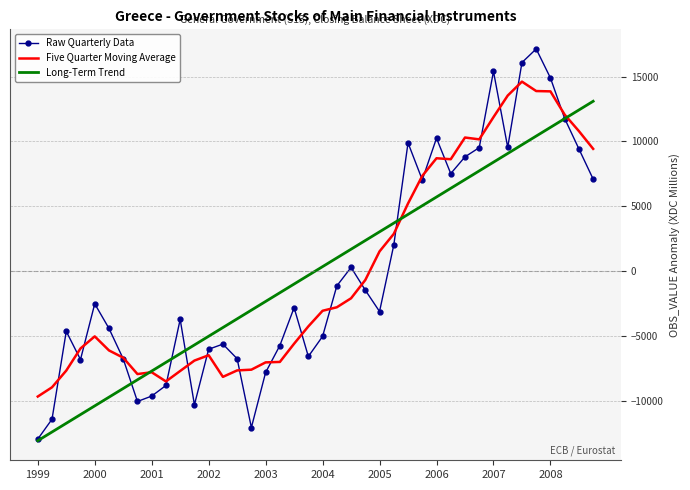

What is the maximum value shown in the chart?

17141.2